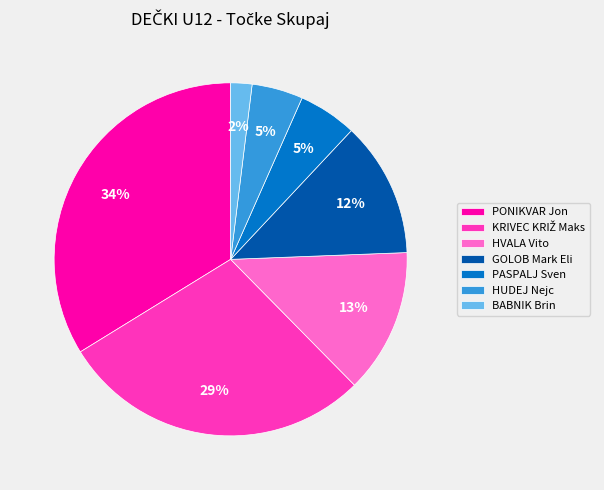

Between PONIKVAR Jon and BABNIK Brin, which is larger?

PONIKVAR Jon